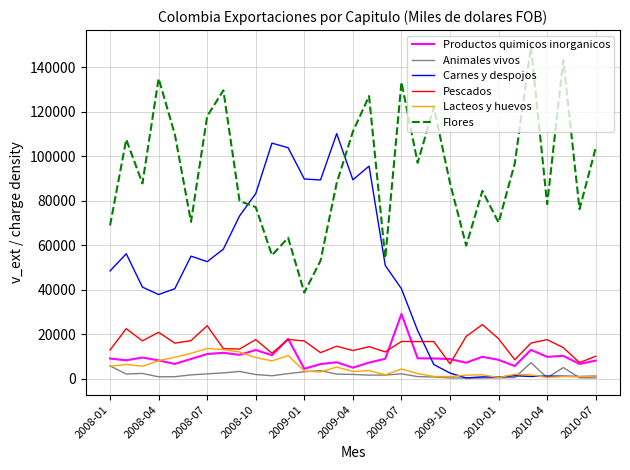

Does the chart have visible grid lines?

Yes